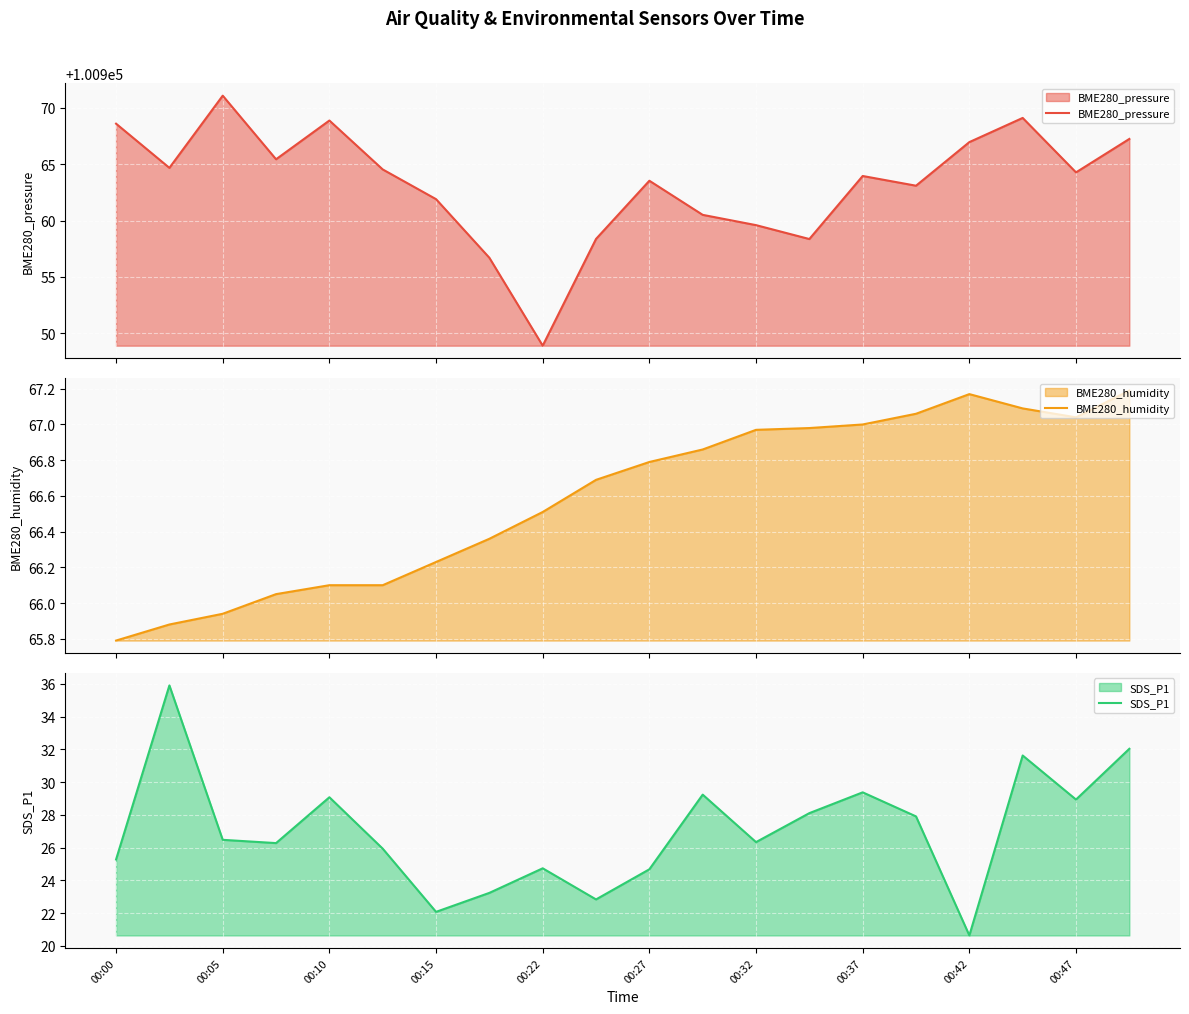

What is the highest value of the BME280_pressure series?

100971.1